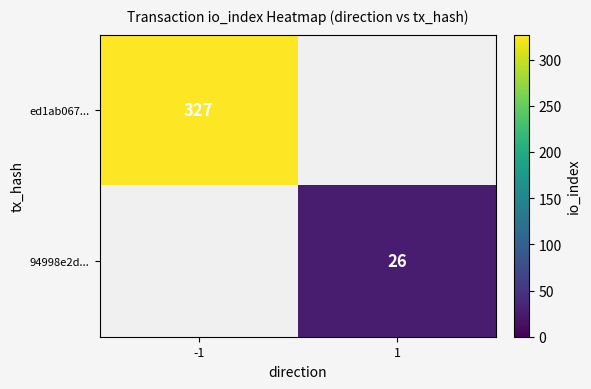

At how many categories does at least one series exceed 59?

1